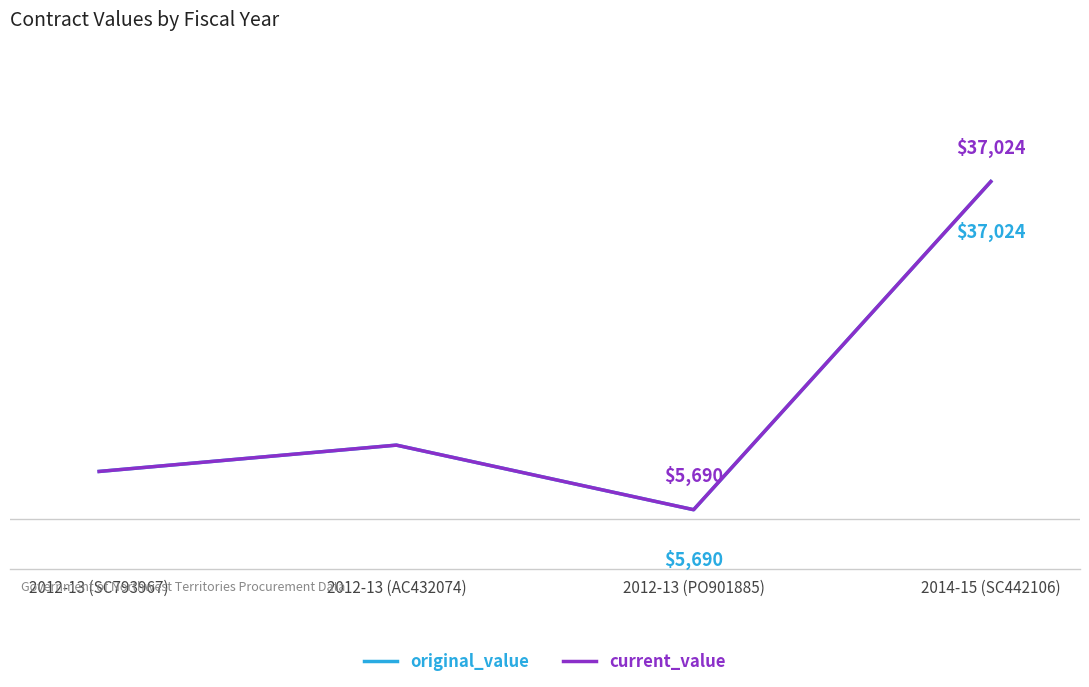

Does the chart display data point markers on the line(s)?

No